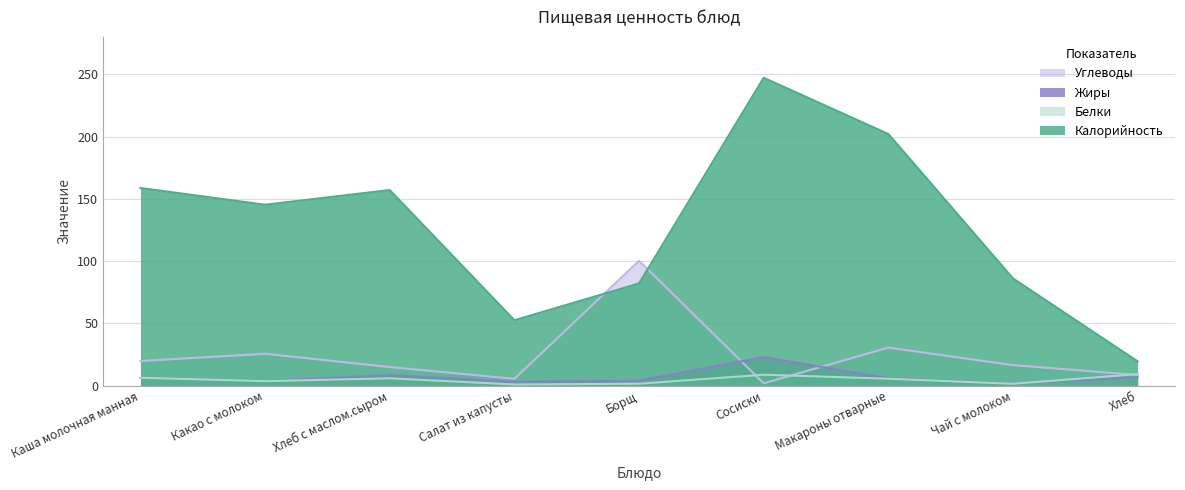

Reading left to right, transcribe all the data shown in this chart.

Калорийность: 158.6	145.2	157.0	52.4	82.0	247.2	202.0	86.0	19.4
Белки: 6.2	3.5	5.8	0.8	1.4	8.7	5.5	1.4	9.2
Жиры: 6.1	3.7	8.3	3.0	3.9	22.8	5.8	1.6	6.7
Углеводы: 19.7	25.5	14.8	5.4	100.2	1.8	30.4	16.4	8.4